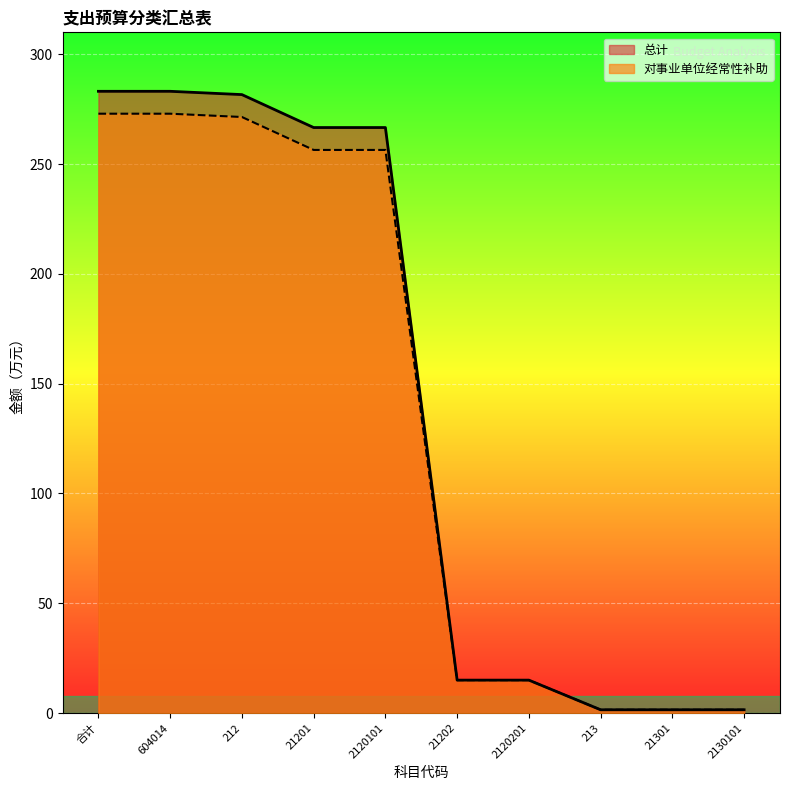

What position from the right is 2120201?

4